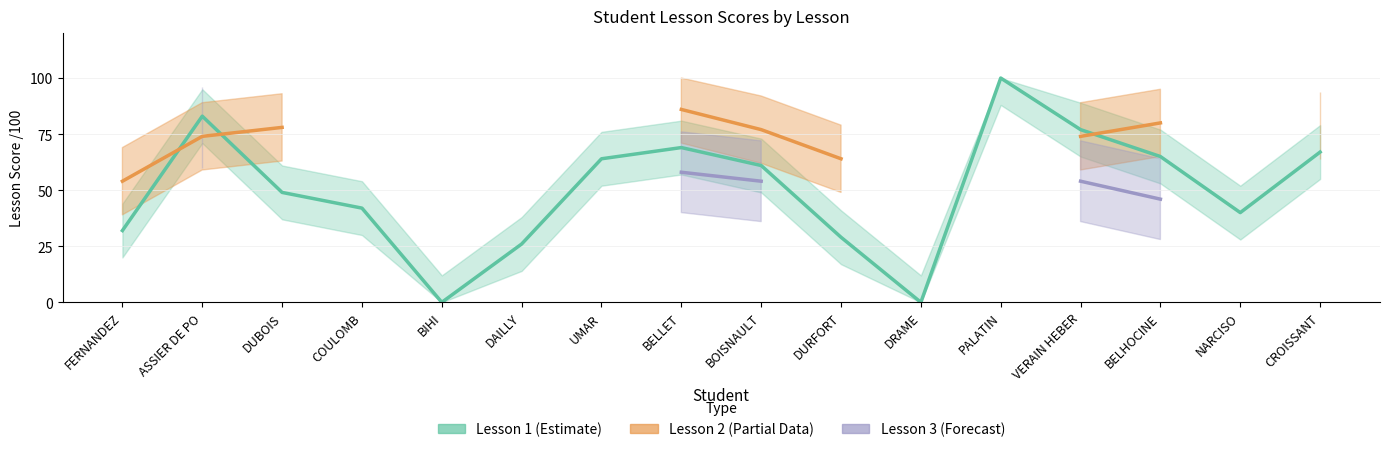

At which category is the sum across all series the highest?

VERAIN HEBER